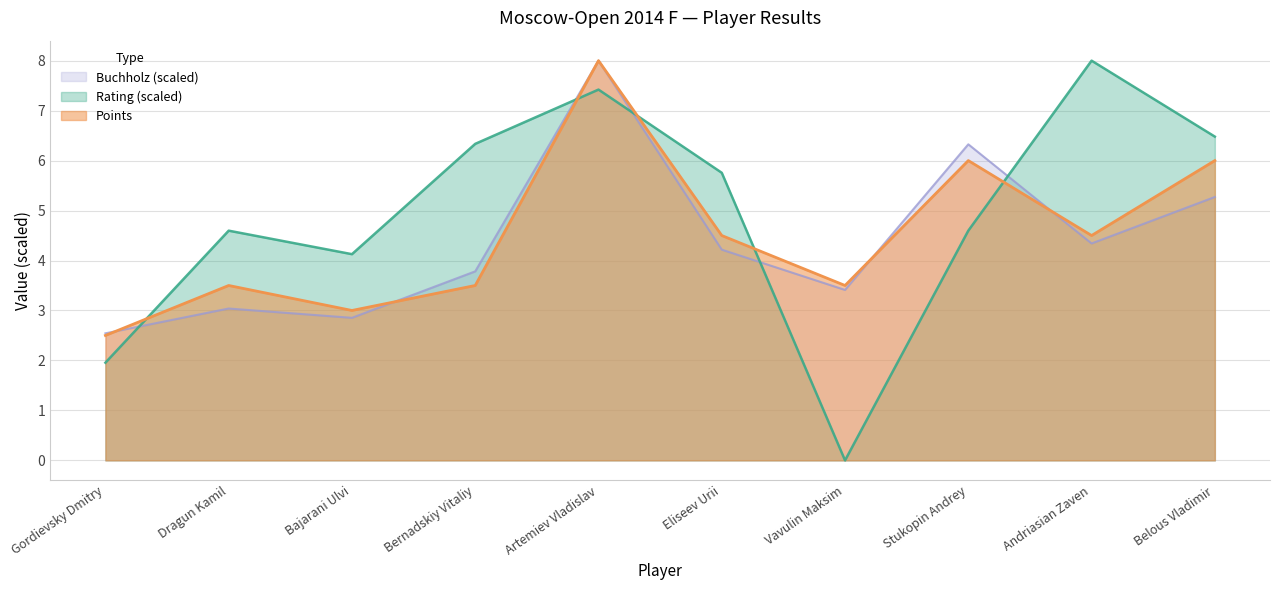

Which series has the largest range (max minus min)?

Rating (scaled)